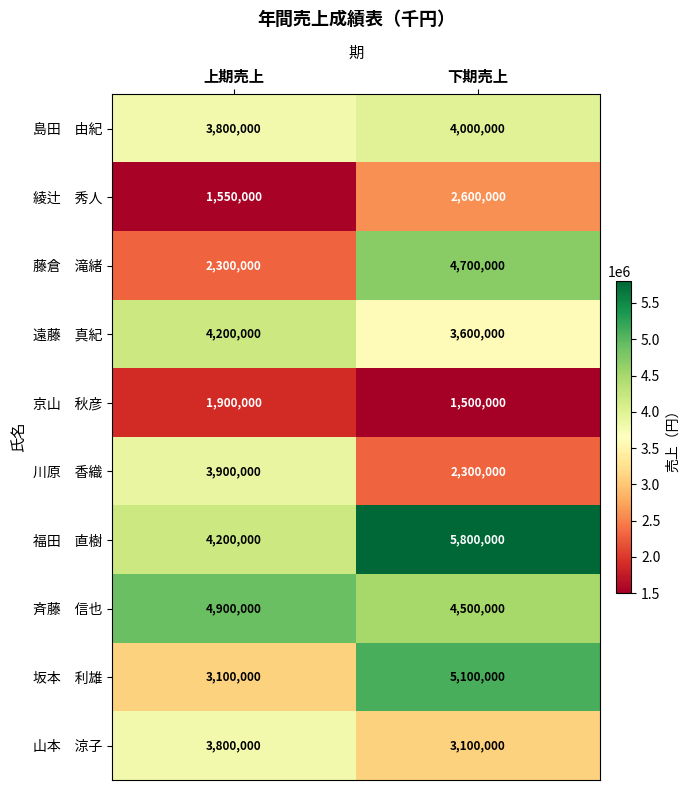

Which label corresponds to the smallest value in the chart?

下期売上